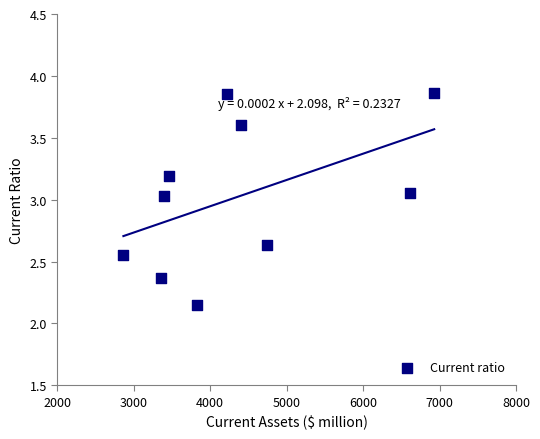

What is the range of Y values (max minus min)?

1.7